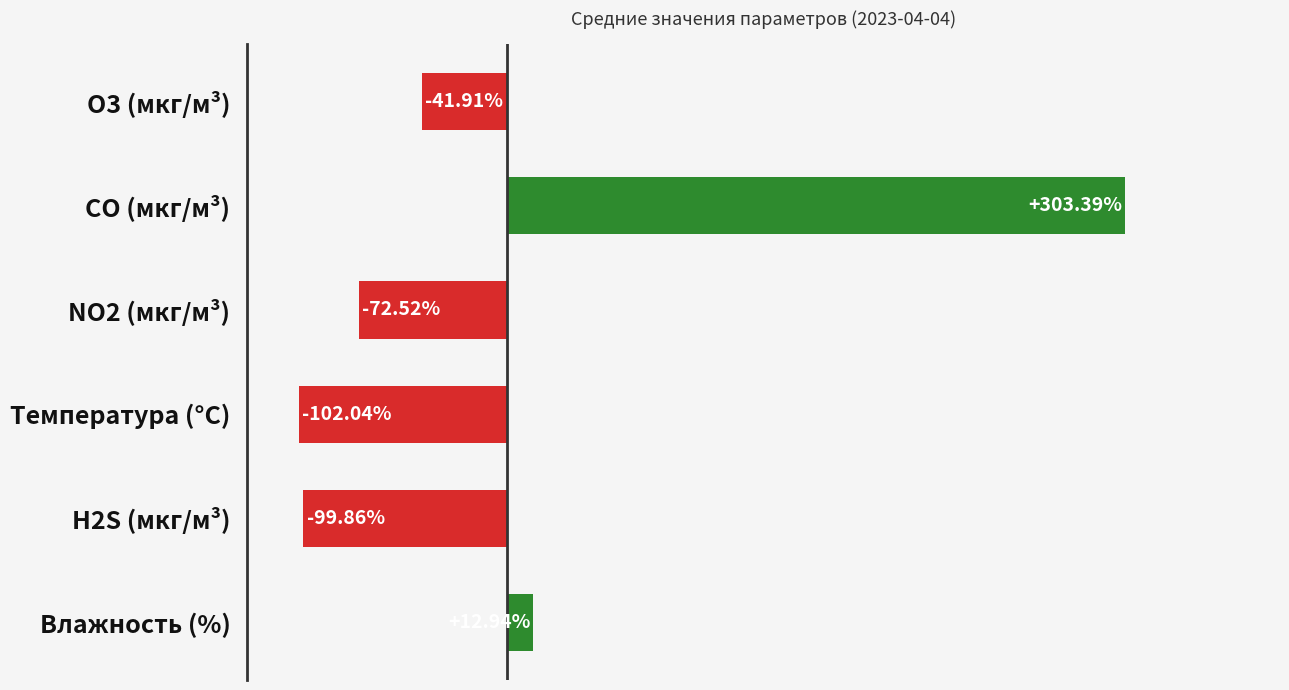

Which has a higher value, O3 (мкг/м³) or Температура (°C)?

O3 (мкг/м³)